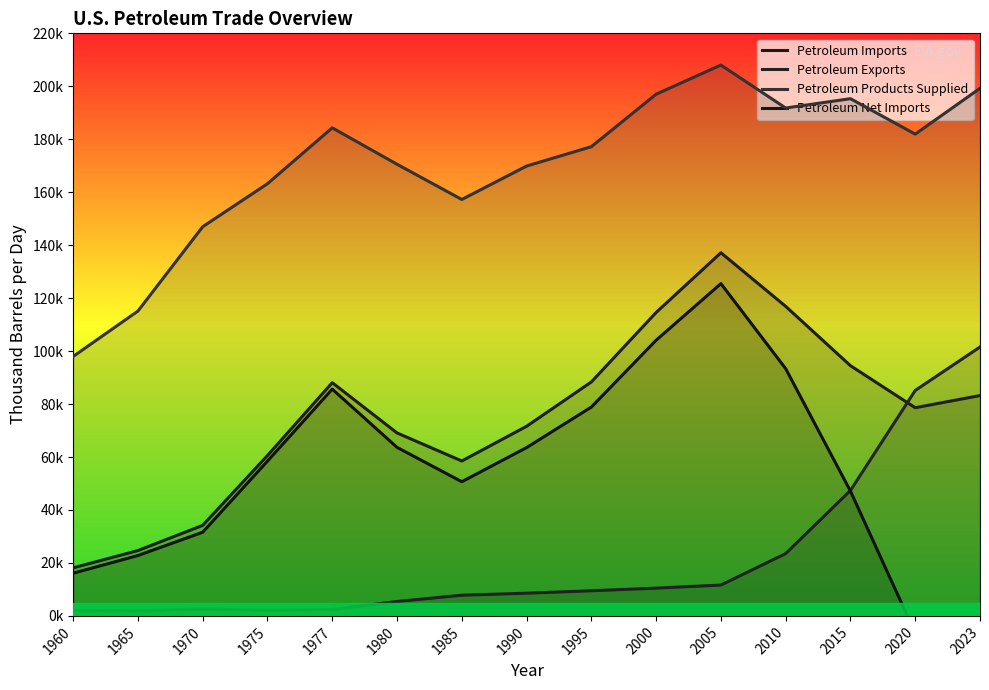

Reading left to right, extract all data points from this chart.

Petroleum Imports: 1814.5	2467.9	3419.3	6055.7	8807.2	6909.0	5850.0	7160.0	8835.0	11459.0	13714.0	11690.0	9449.0	7862.0	8321.0
Petroleum Exports: 201.9	187.1	258.8	209.4	242.7	544.0	781.0	857.0	949.0	1048.0	1165.0	2353.0	4736.0	8514.0	10155.0
Petroleum Products Supplied: 9797.3	11512.4	14697.2	16322.0	18431.4	17056.0	15726.0	16988.0	17720.0	19701.0	20802.0	19180.0	19532.0	18194.0	19922.0
Petroleum Net Imports: 1612.6	2280.8	3160.6	5846.3	8564.5	6365.0	5067.0	6356.0	7886.0	10411.0	12549.0	9337.0	4713.0	-652.0	-1834.0